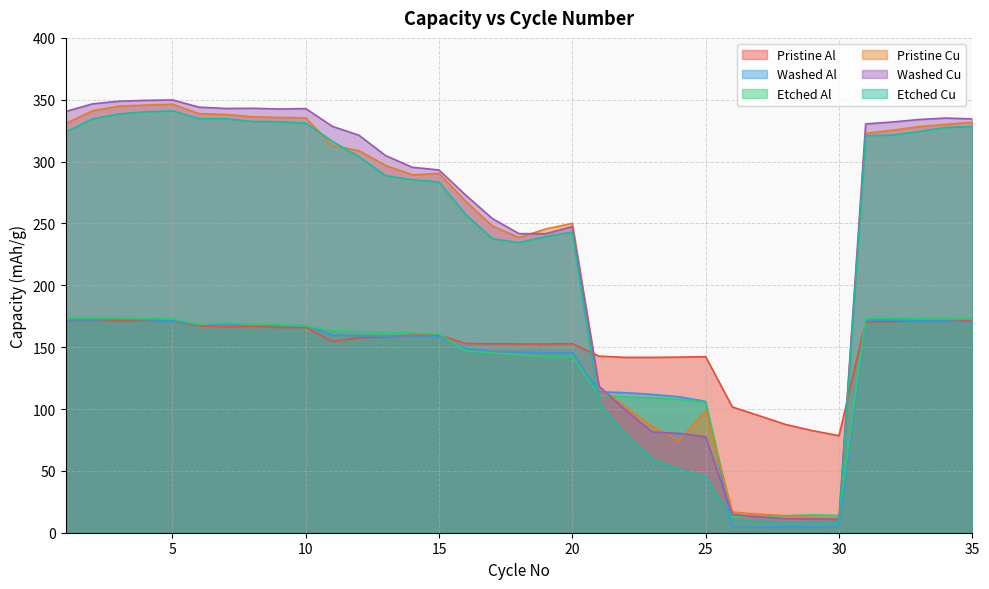

Does the chart have visible grid lines?

Yes